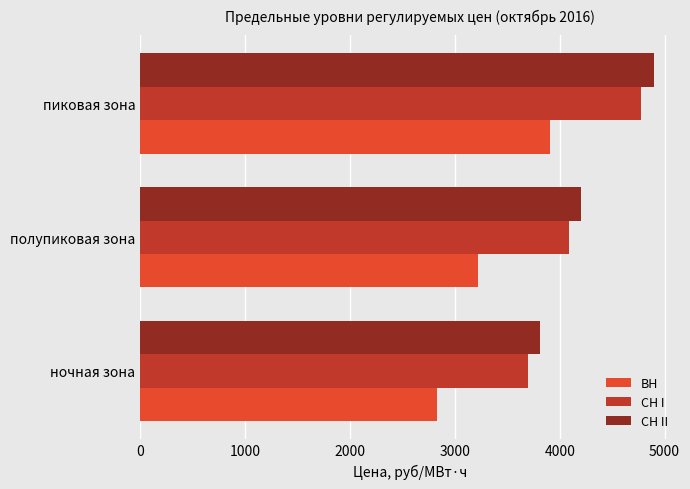

At which label does СН II reach its peak?

пиковая зона